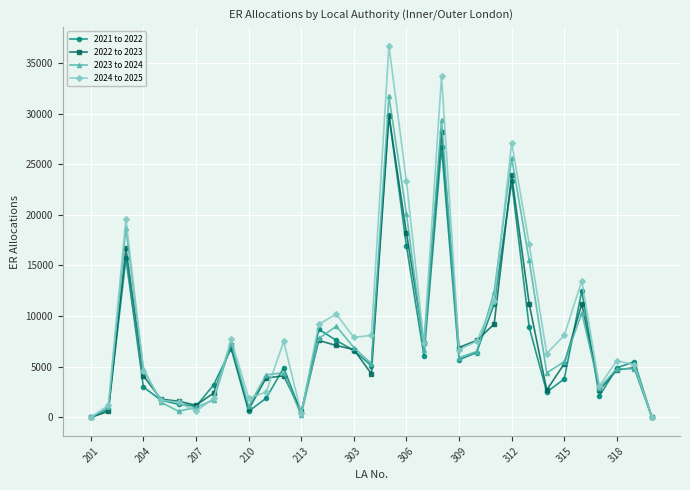

Which series has the widest spread of values?

2024 to 2025